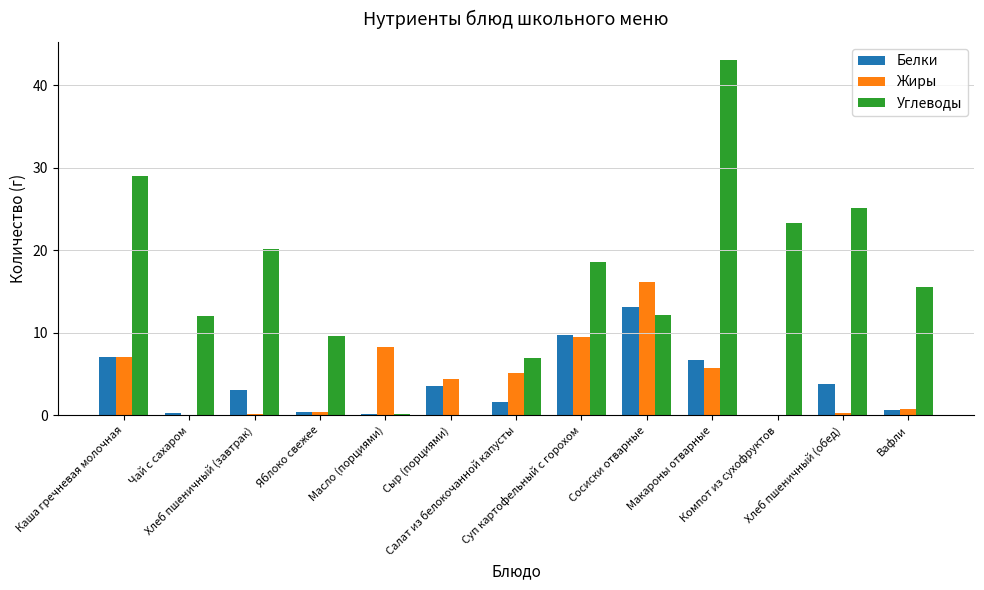

Is it true that Белки equals 9.7 at Суп картофельный с горохом?

True